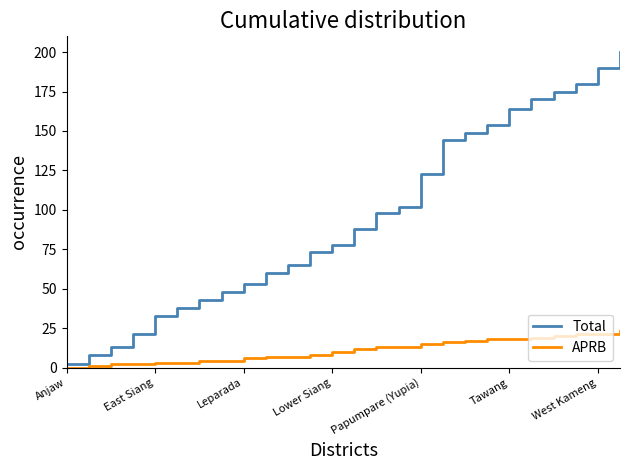

List the series in order of their overall mean, lowest first.

APRB, Total